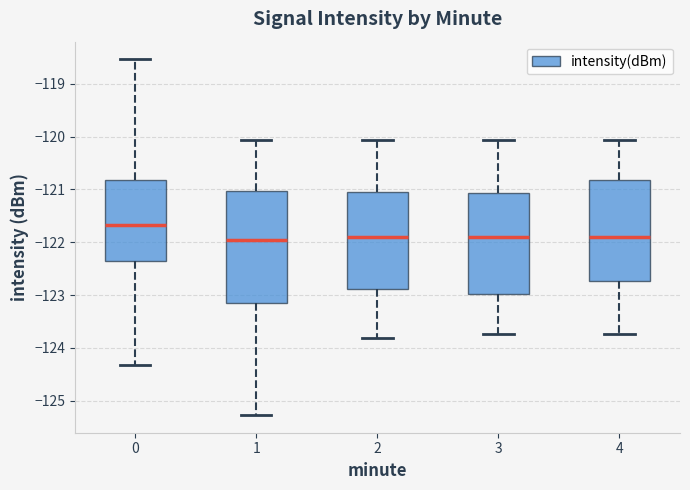

Comparing the boxes themselves (not the whiskers), which one is the tallest?

1